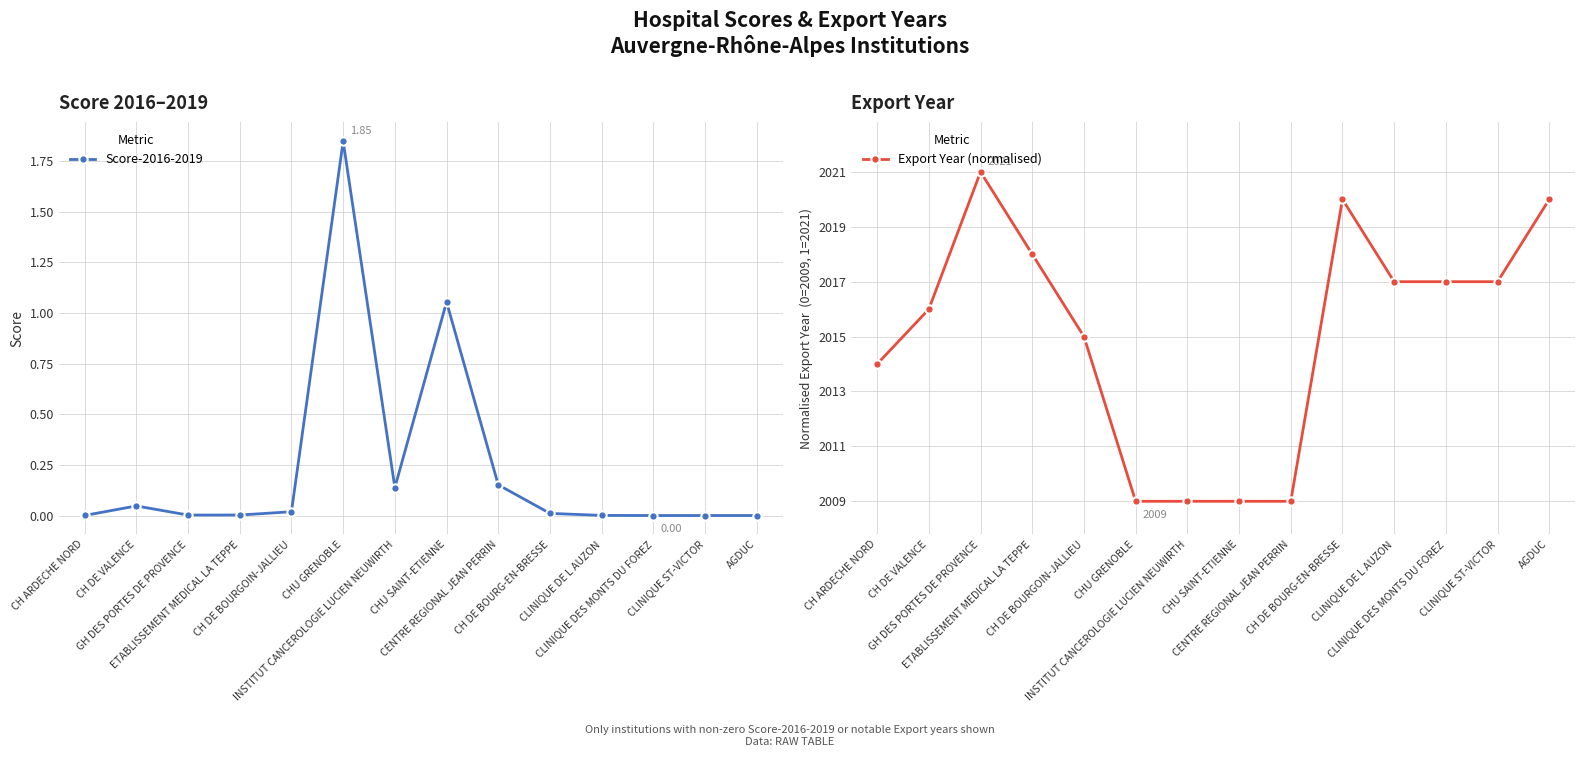

How many times do Score-2016-2019 and Export Year (normalised) cross each other?

2